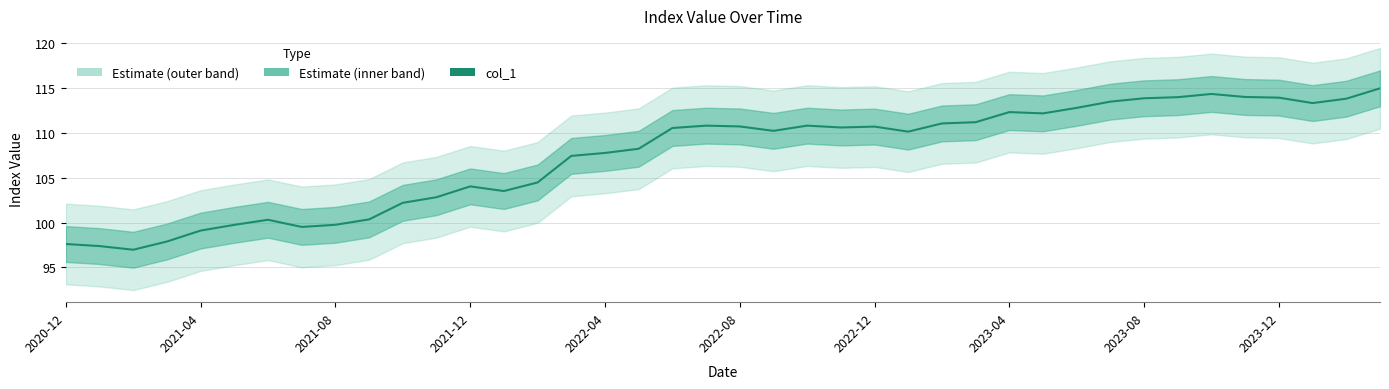

Reading right to left, list all the values displayed in this chart.

115.0	113.8	113.3	113.9	114.0	114.3	114.0	113.9	113.5	112.8	112.2	112.3	111.2	111.1	110.1	110.7	110.6	110.8	110.2	110.7	110.8	110.5	108.2	107.8	107.4	104.5	103.5	104.0	102.8	102.2	100.3	99.7	99.5	100.3	99.7	99.1	97.9	97.0	97.4	97.6